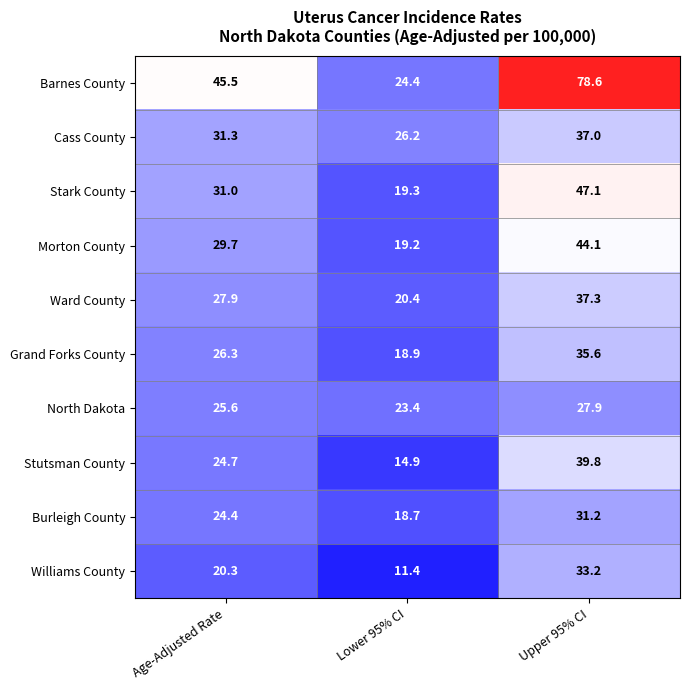

At how many categories does at least one series exceed 50?

1